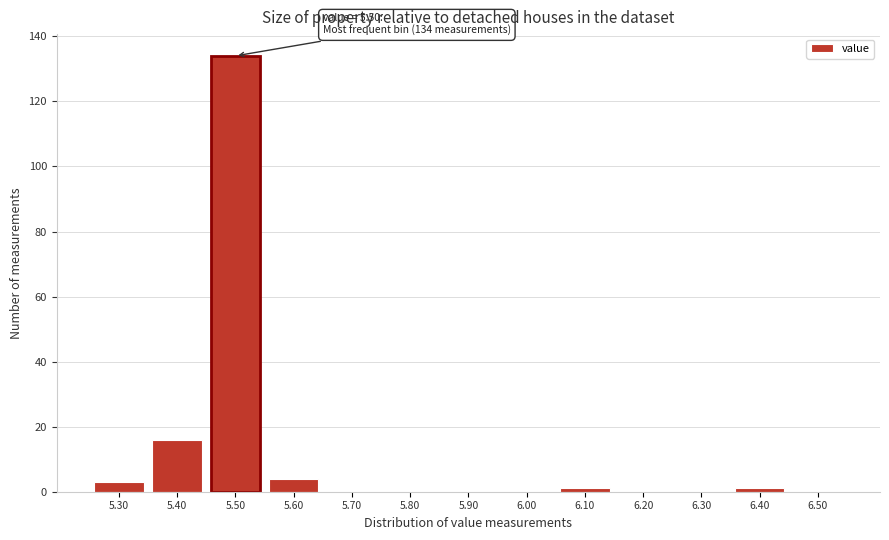

Over which range of the x-axis is the bar tallest?

5.45 to 5.55